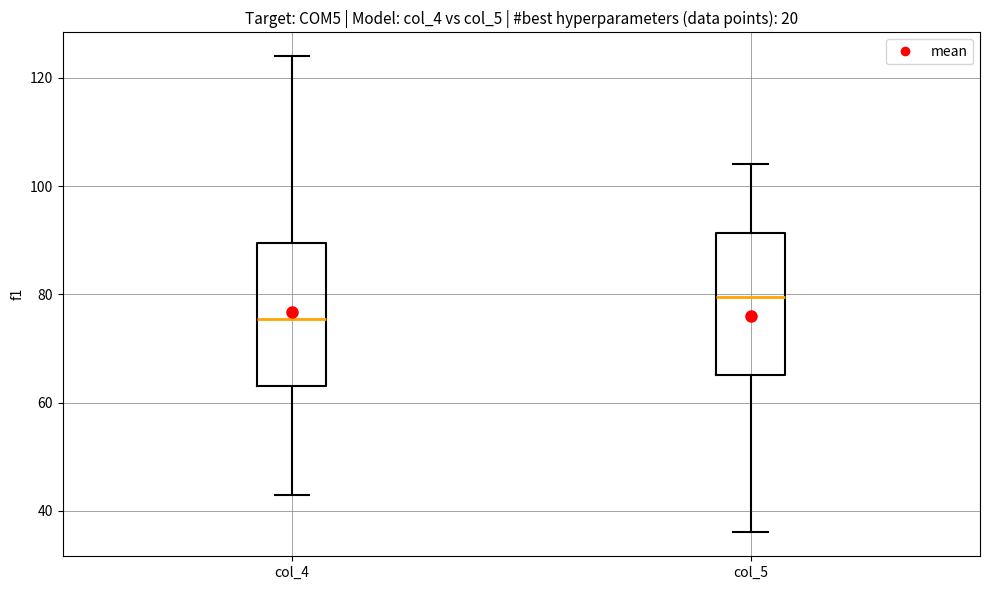

Where is the upper edge of the box for col_4 on the y-axis? The values are not printed on the chart, so give them approximately, as read against the axis.

90